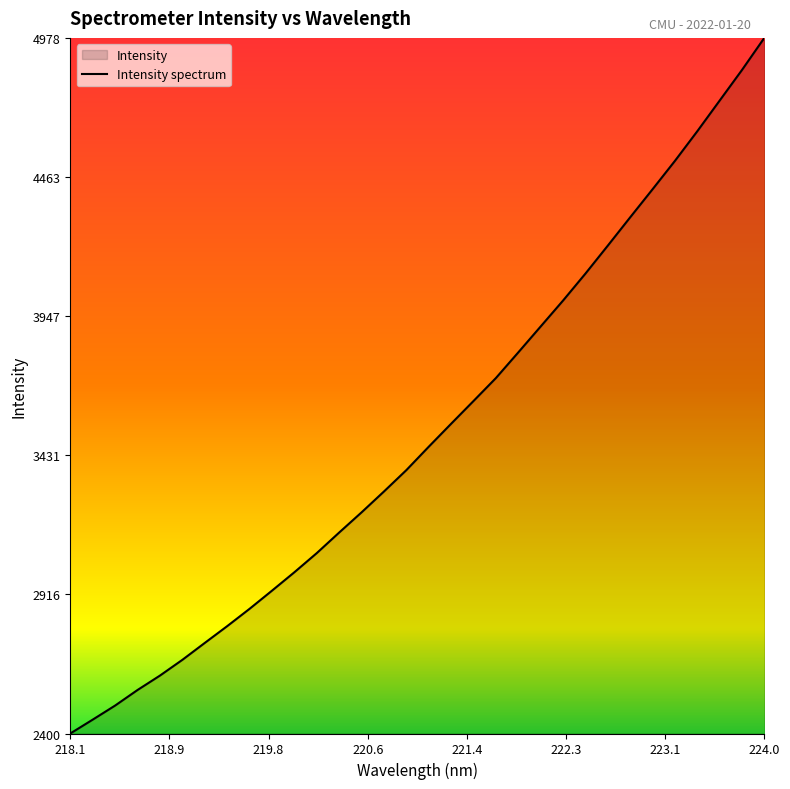

What is the difference between the maximum and minimum values?

2578.2